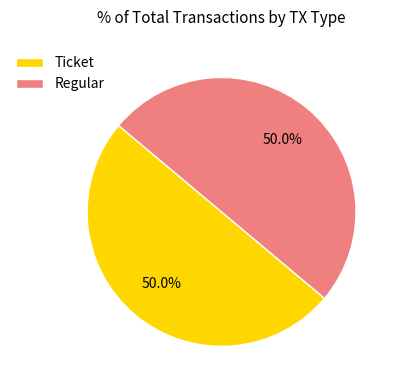

Approximately how many times larger is the value at Ticket compared to Regular?

1.0